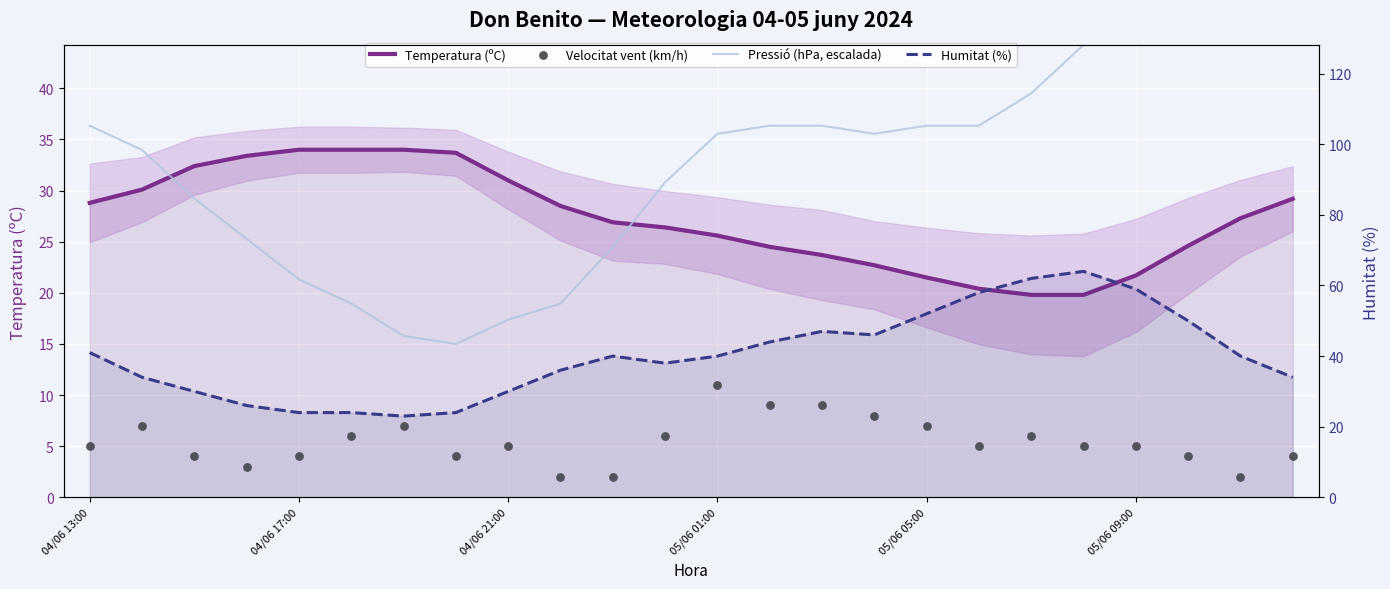

At which category is the sum across all series the highest?

19